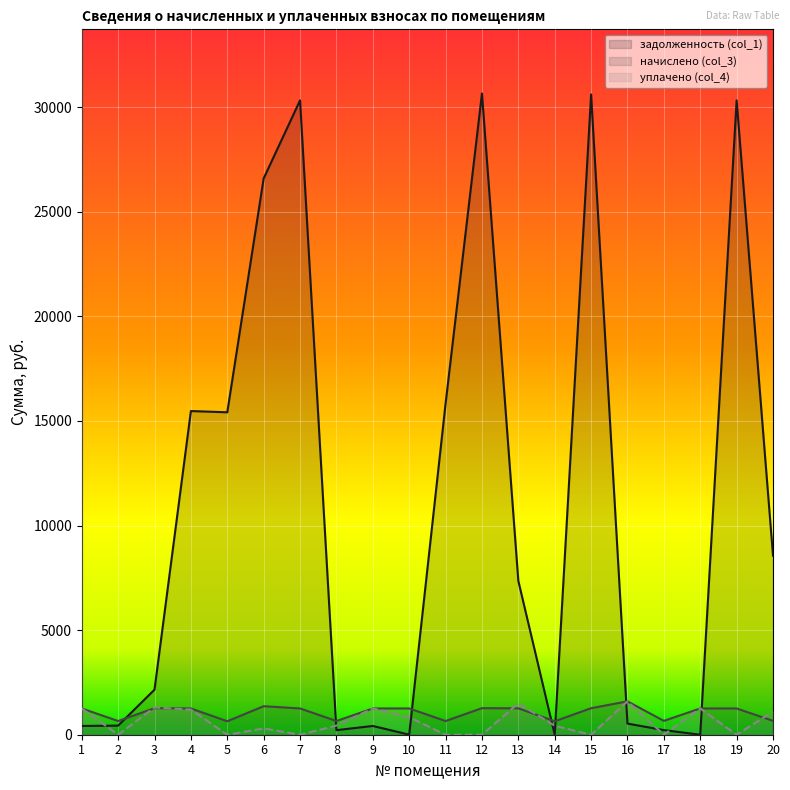

Which series ends up on top after the final intersection of начислено (col_3) and уплачено (col_4)?

уплачено (col_4)